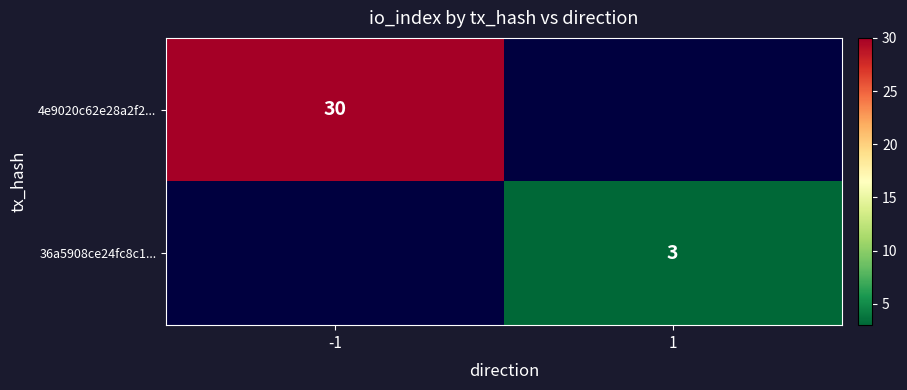

The value of 4e9020c62e28a2f2... at -1 is 13. True or false?

False